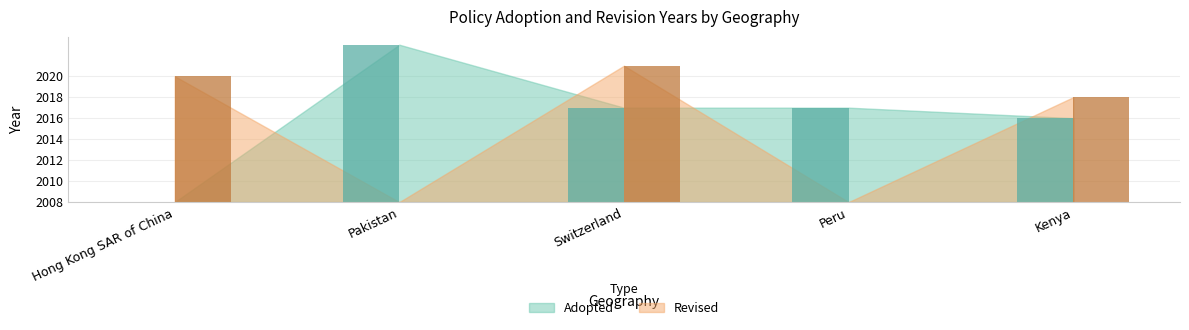

At which category is the sum across all series the highest?

Switzerland